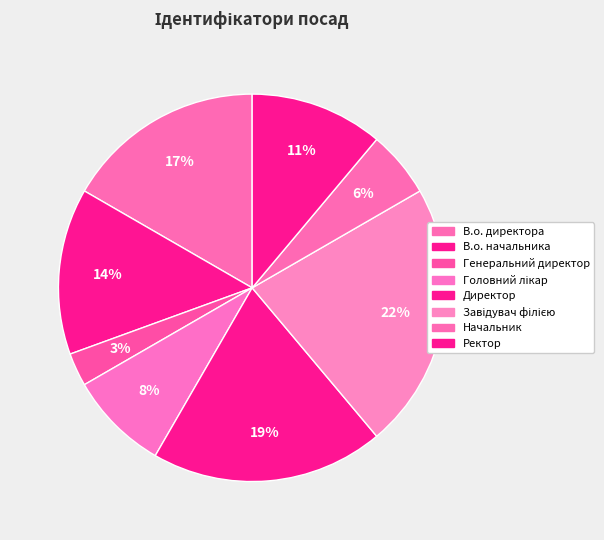

Between В.о. начальника and Начальник, which is larger?

В.о. начальника